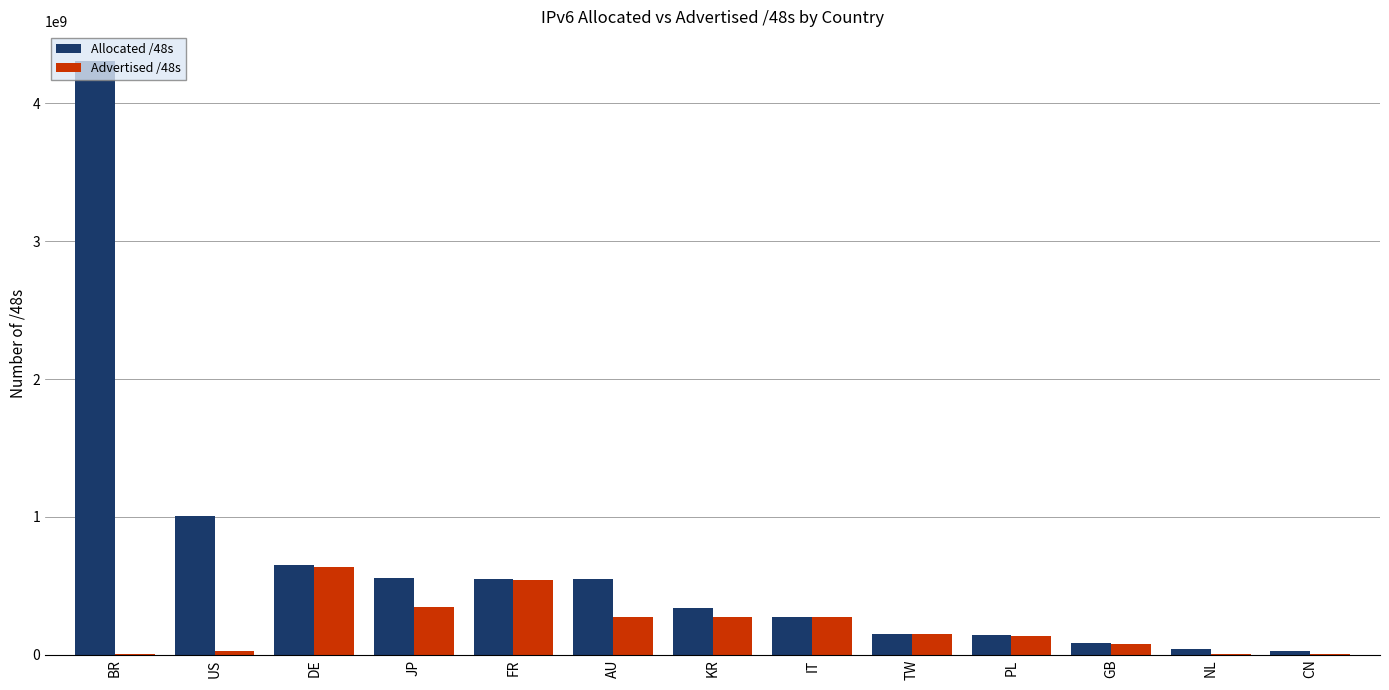

What is the sum of the Allocated /48s values at JP and FR?

1105543258